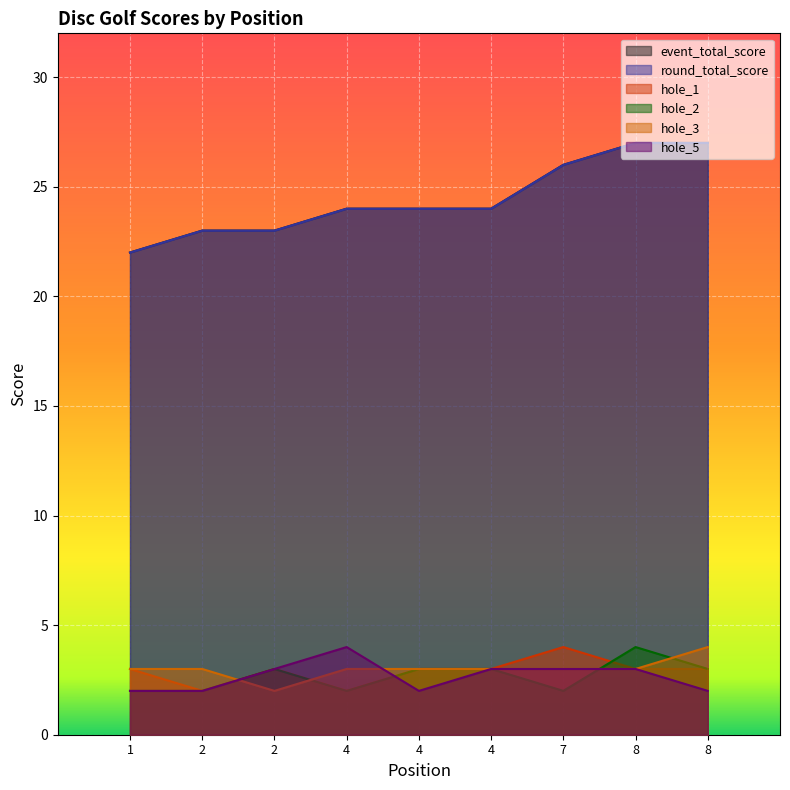

What is the value of the hole_1 point at the 9th from the left?

3